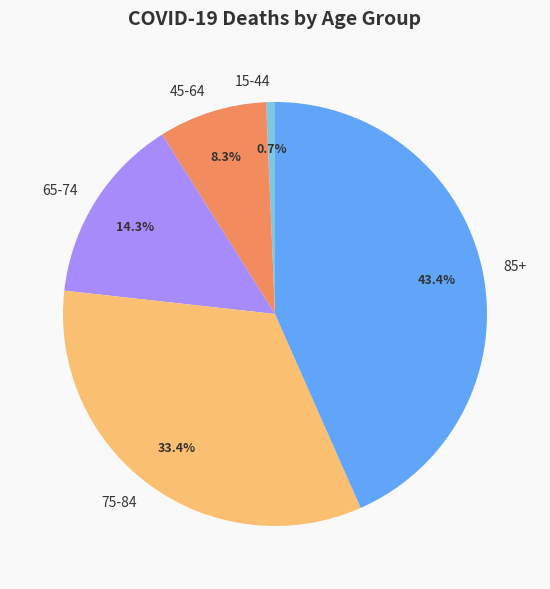

To the nearest percent, what is the average slice percentage?

20%